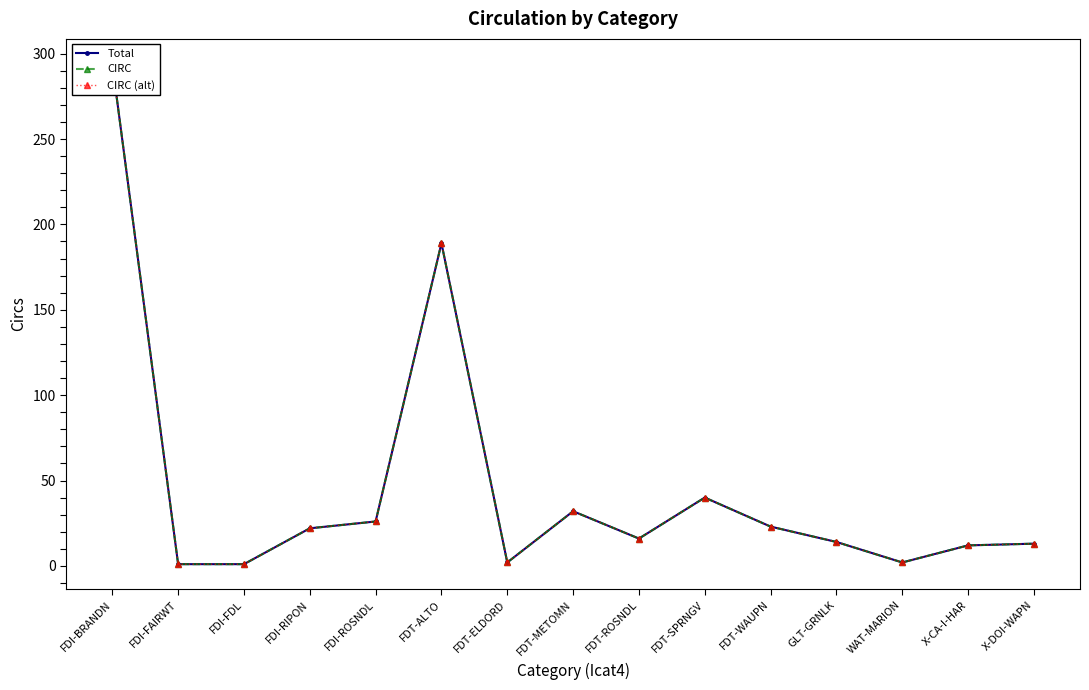

At which label does CIRC (alt) first exceed 16?

FDI-BRANDN